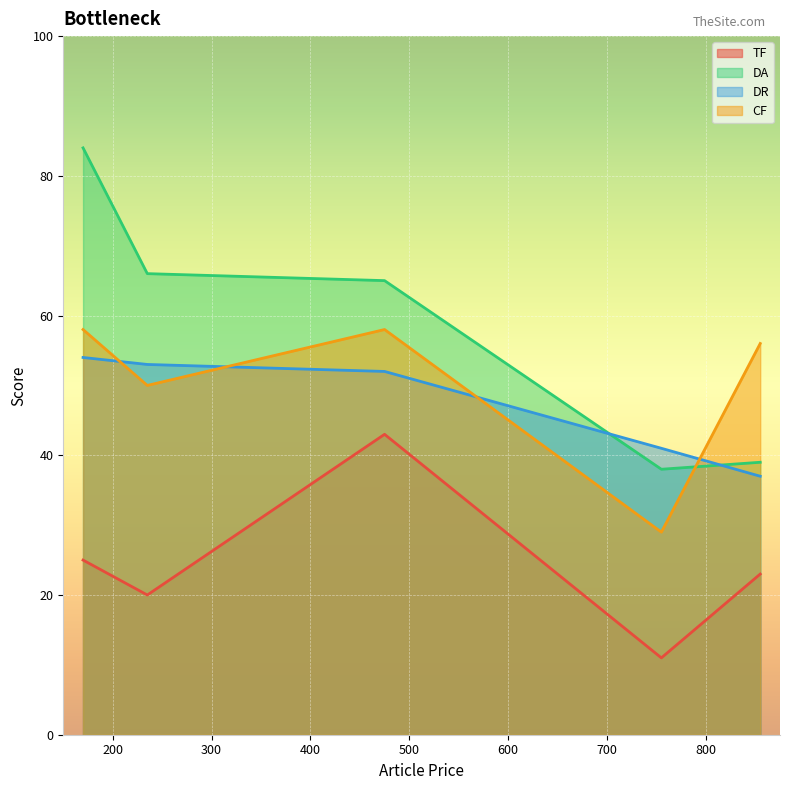

Reading right to left, extract all data points from this chart.

TF: 855=23	755=11	475=43	235=20	170=25
DA: 855=39	755=38	475=65	235=66	170=84
DR: 855=37	755=41	475=52	235=53	170=54
CF: 855=56	755=29	475=58	235=50	170=58